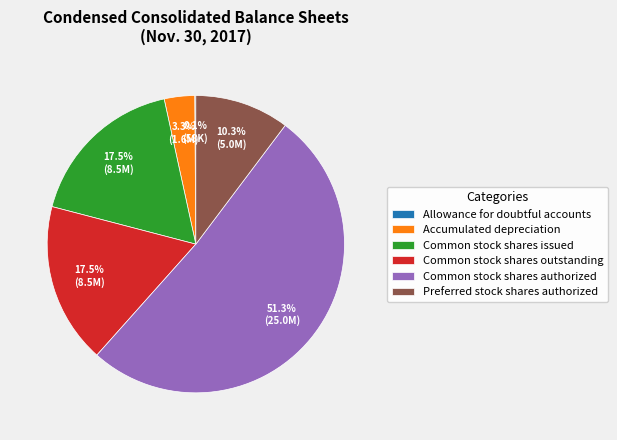

What portion of the pie excludes Common stock shares issued?

82.5%